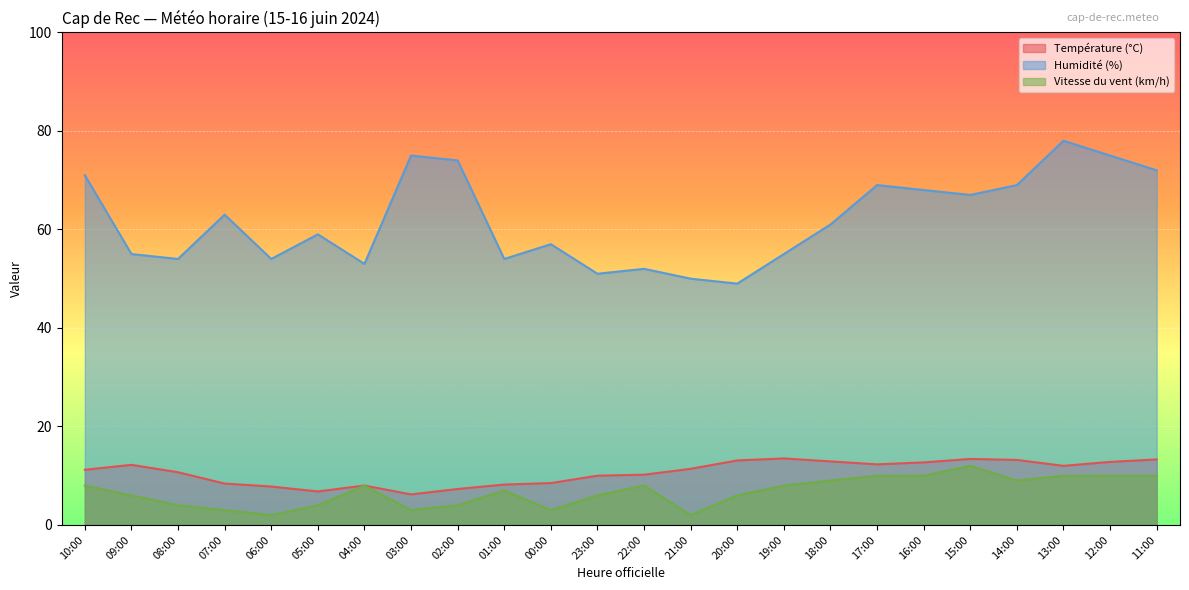

Which series has the largest total across all categories?

Humidité (%)